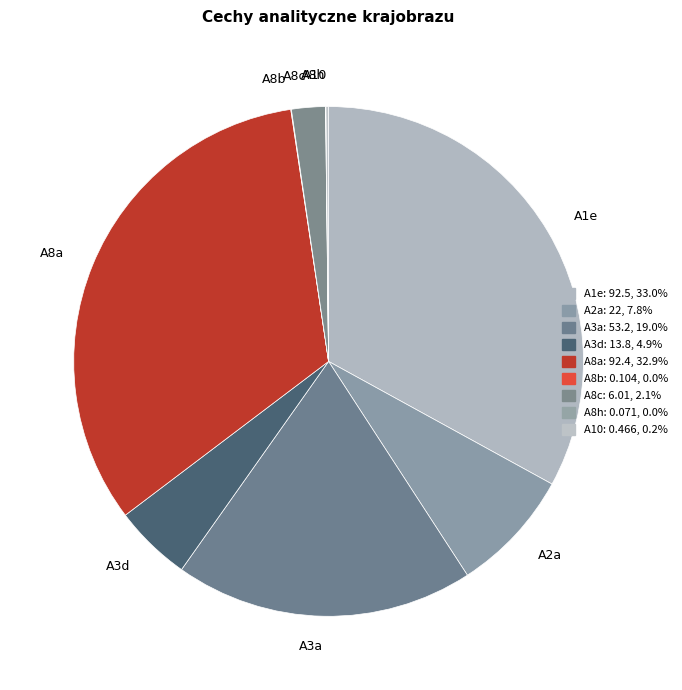

Combined, do A8c and A2a account for over 50%?

No